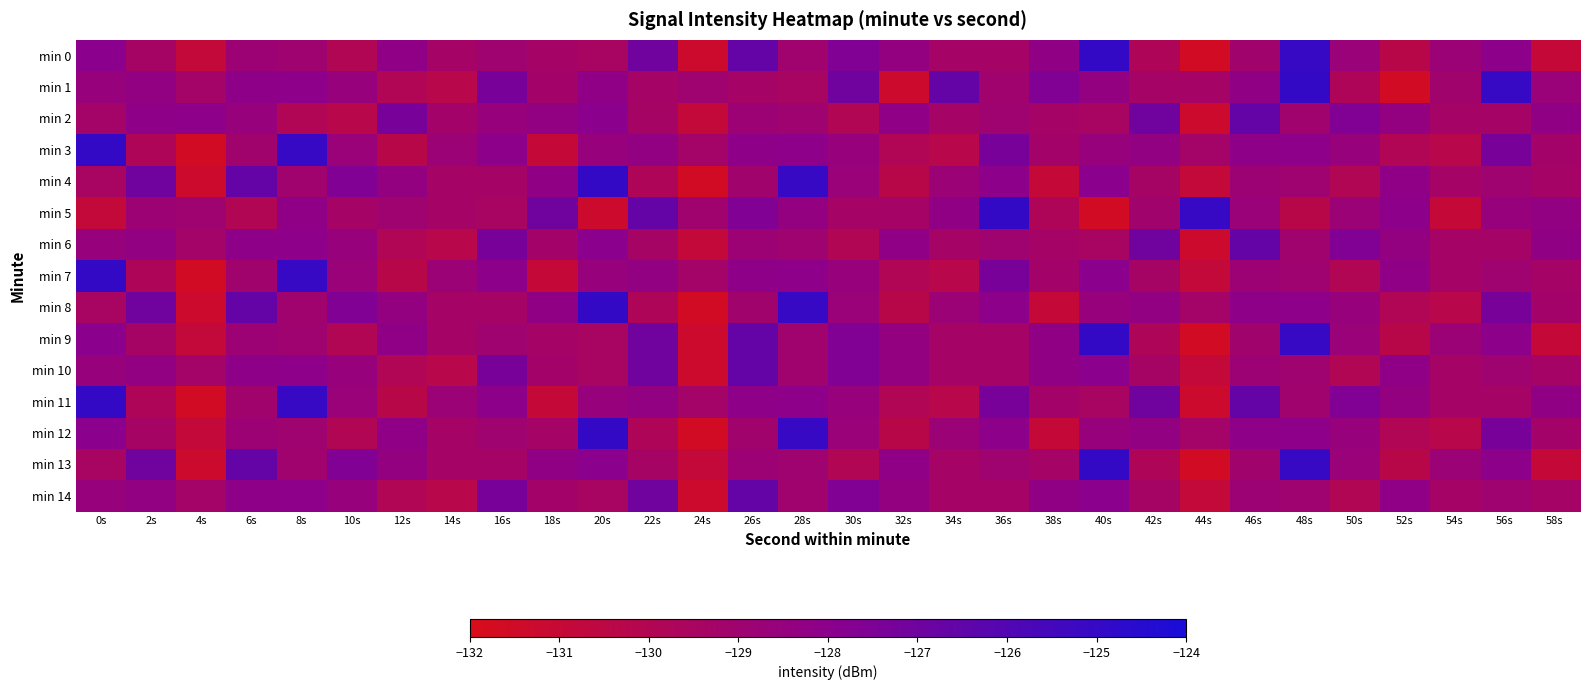

At 12s, list the series in order from largest to smallest.

min 2, min 0, min 9, min 12, min 4, min 8, min 13, min 5, min 1, min 6, min 10, min 14, min 3, min 7, min 11